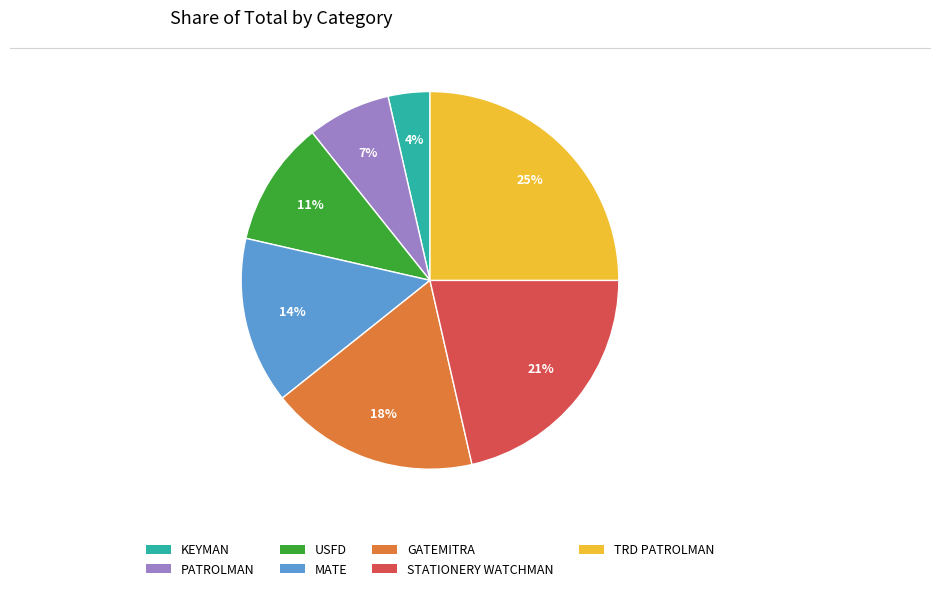

Do TRD PATROLMAN and KEYMAN together represent more than half of the pie?

No